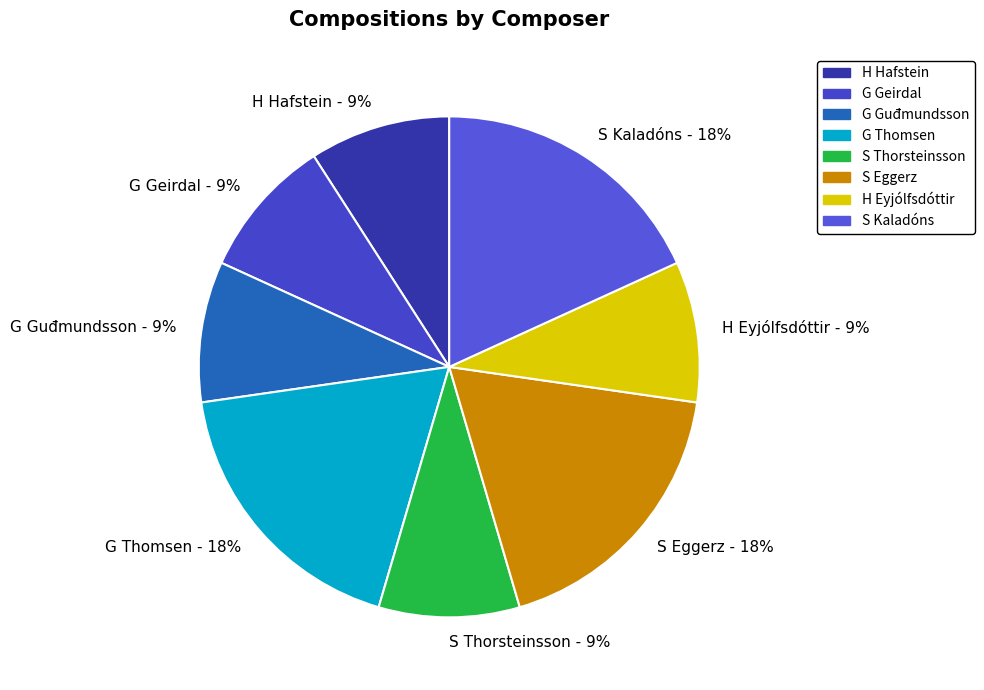

How many segments does this pie chart have?

8